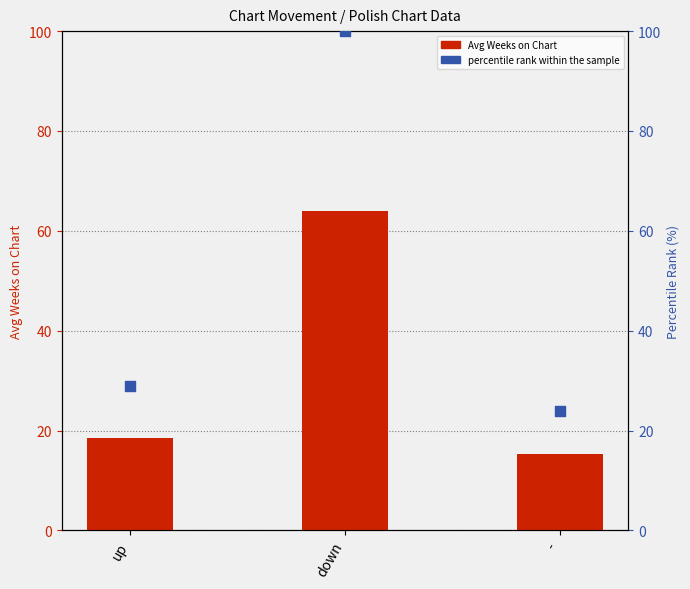

At how many categories does at least one series exceed 66?

1